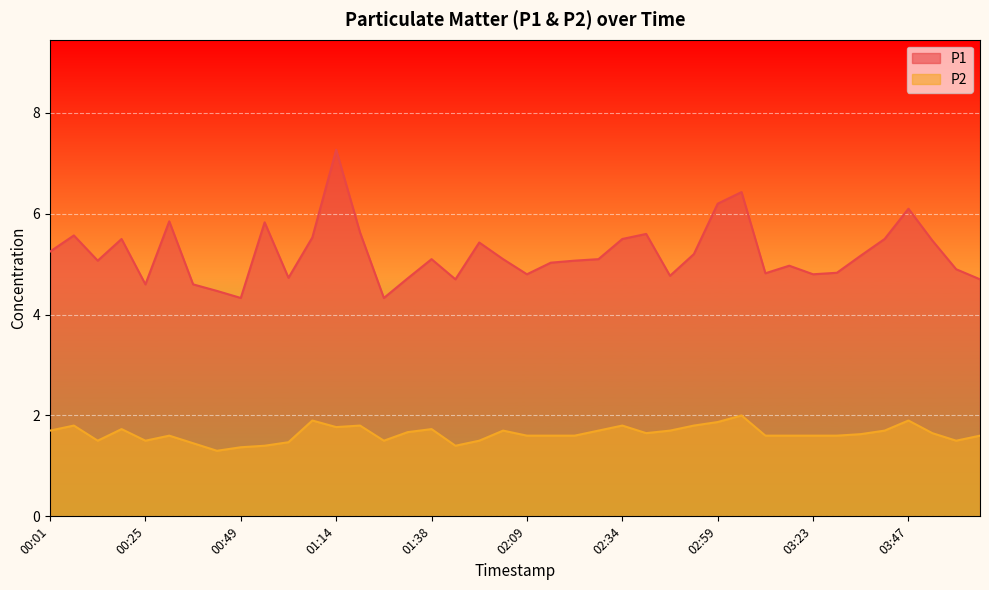

Reading left to right, transcribe all the data shown in this chart.

P1: 5.2	5.6	5.1	5.5	4.6	5.8	4.6	4.5	4.3	5.8	4.7	5.5	7.3	5.6	4.3	4.7	5.1	4.7	5.4	5.1	4.8	5.0	5.1	5.1	5.5	5.6	4.8	5.2	6.2	6.4	4.8	5.0	4.8	4.8	5.2	5.5	6.1	5.5	4.9	4.7
P2: 1.7	1.8	1.5	1.7	1.5	1.6	1.4	1.3	1.4	1.4	1.5	1.9	1.8	1.8	1.5	1.7	1.7	1.4	1.5	1.7	1.6	1.6	1.6	1.7	1.8	1.6	1.7	1.8	1.9	2.0	1.6	1.6	1.6	1.6	1.6	1.7	1.9	1.6	1.5	1.6